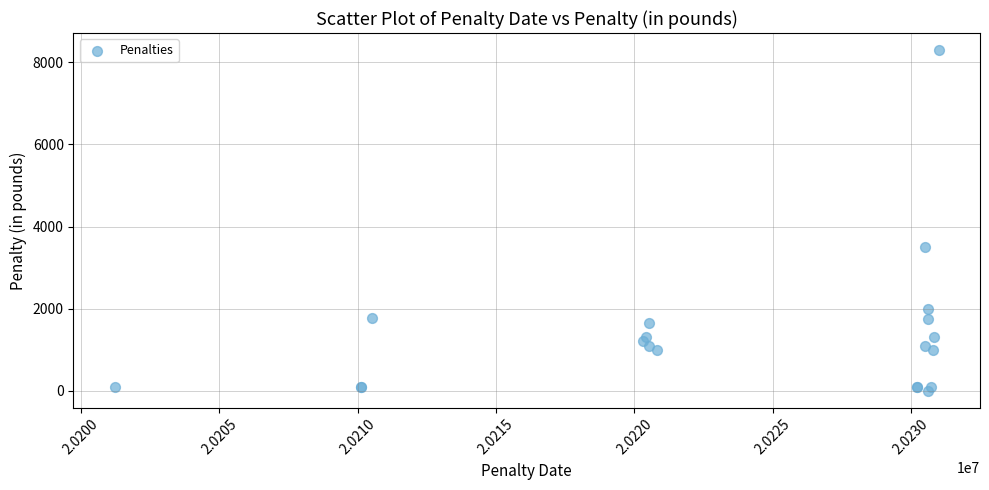

What Y value in the scatter plot is closest to 4150?

3500